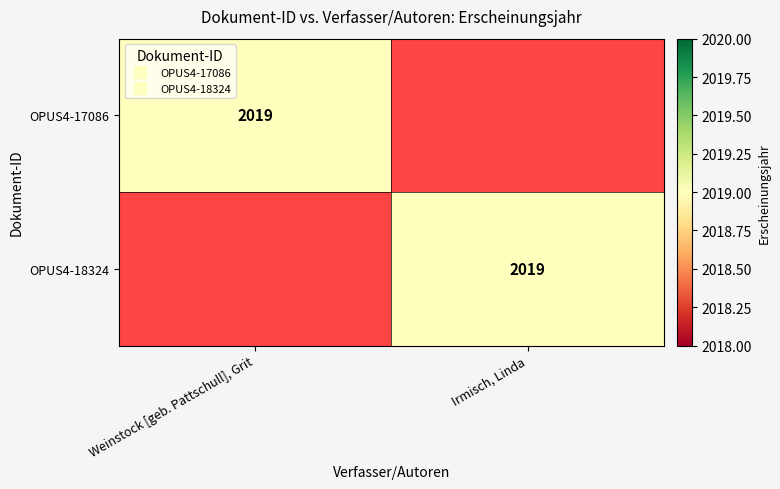

Which label corresponds to the largest value in the chart?

Weinstock [geb. Pattschull], Grit